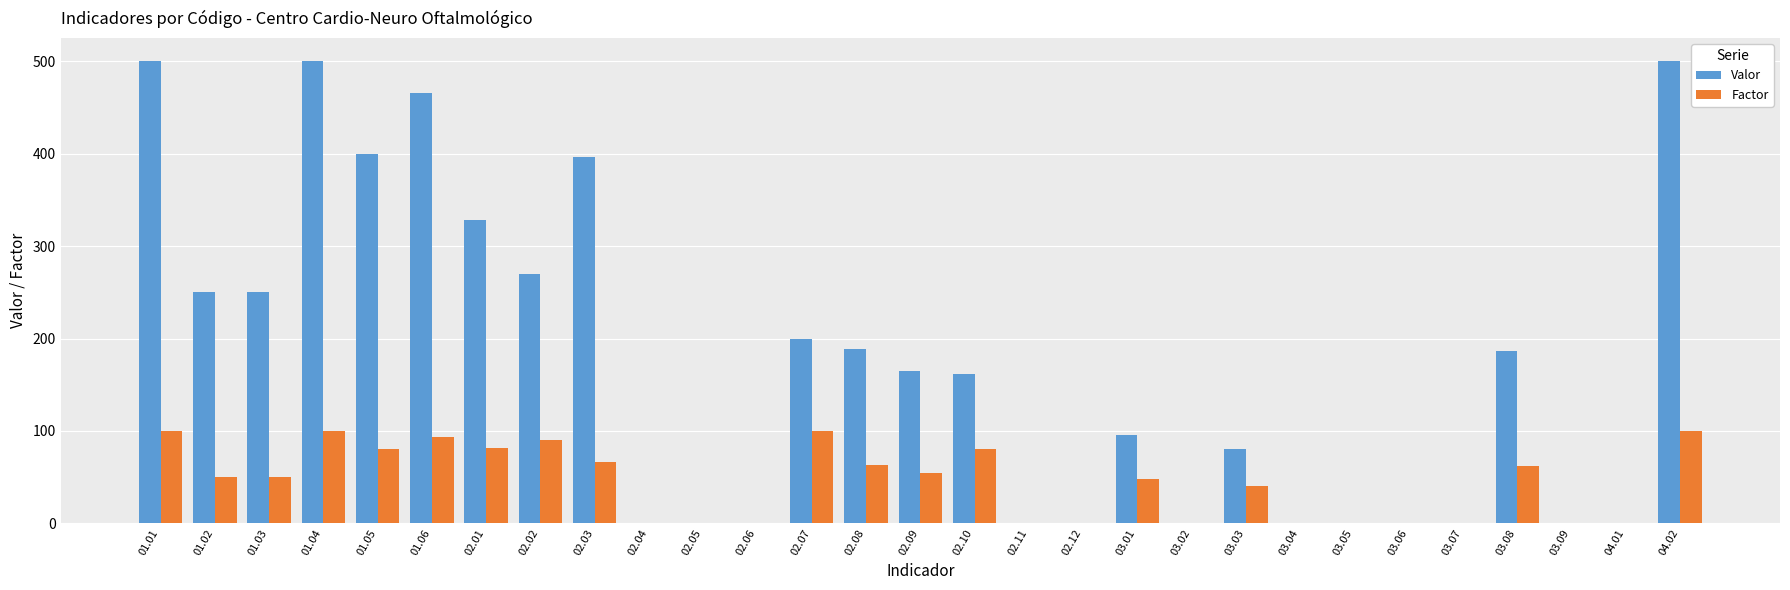

Count the number of data series in this chart.

2